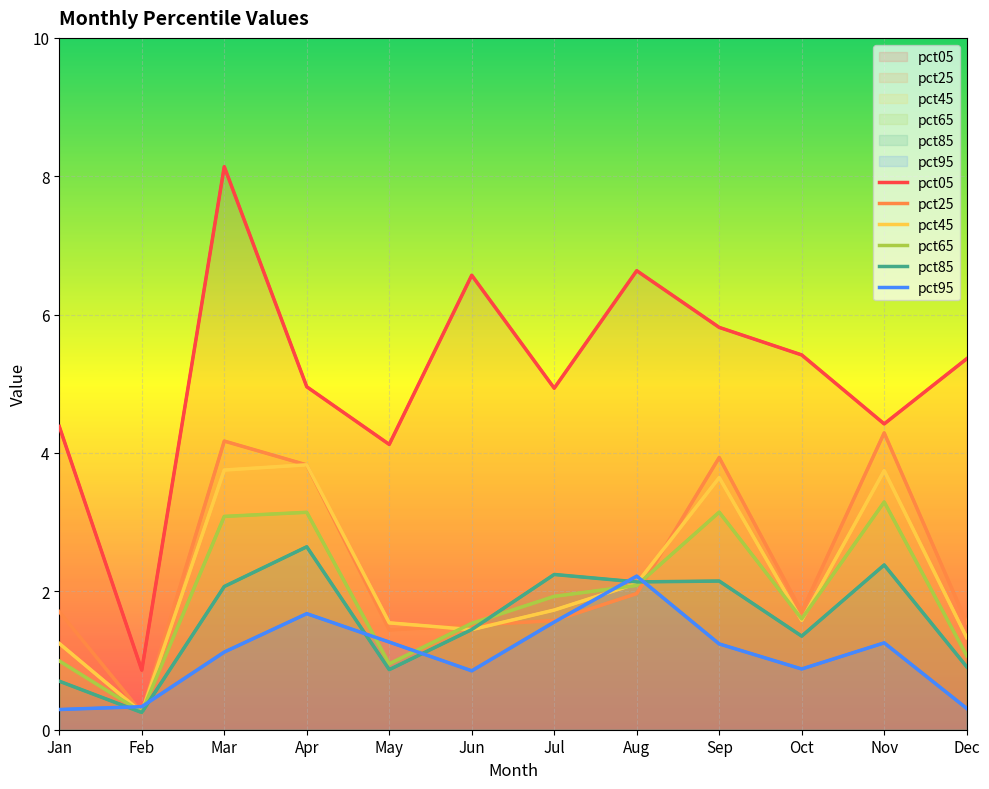

How many lines are shown in the chart?

6